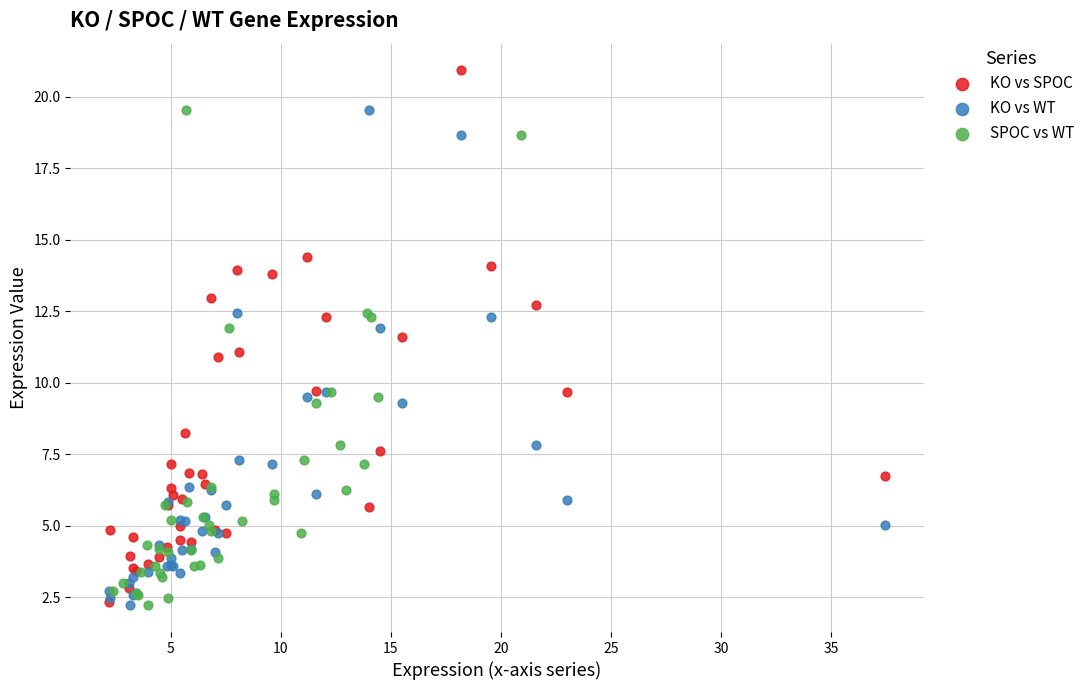

What are all the series names shown in the legend?

KO vs SPOC, KO vs WT, SPOC vs WT